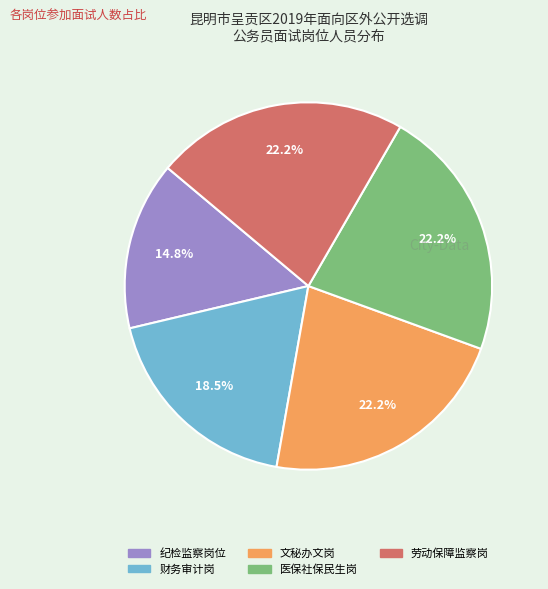

Combined, what portion of the pie is 纪检监察岗位 and 财务审计岗?

33.3%